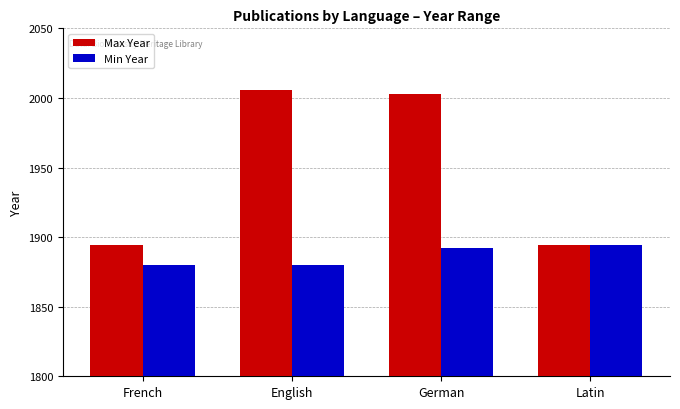

At which category is the sum across all series the highest?

German